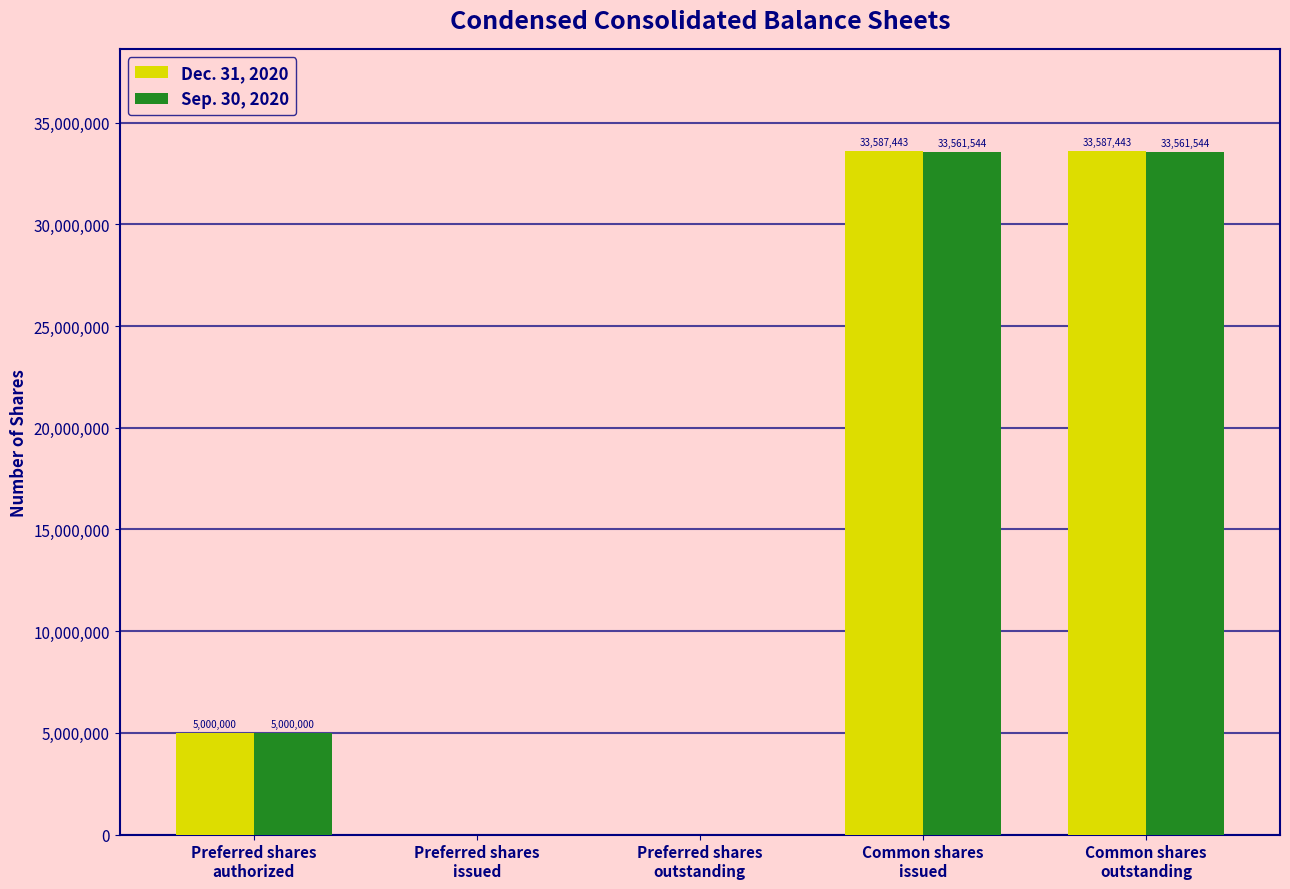

Is it true that Sep. 30, 2020 equals -11565658 at Preferred shares
outstanding?

False